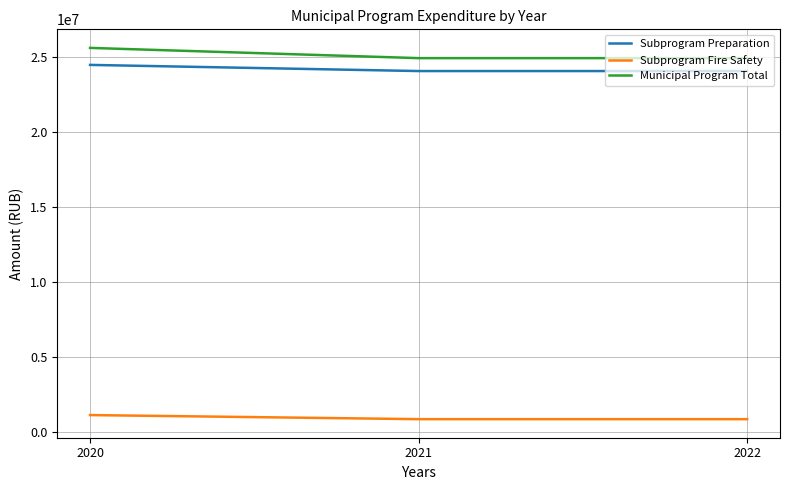

Reading left to right, what are all the values shown in this chart?

Subprogram Preparation: 24447134.2	24037406.0	24037406.0
Subprogram Fire Safety: 1131942.5	860146.0	860146.0
Municipal Program Total: 25579076.7	24897552.0	24897552.0